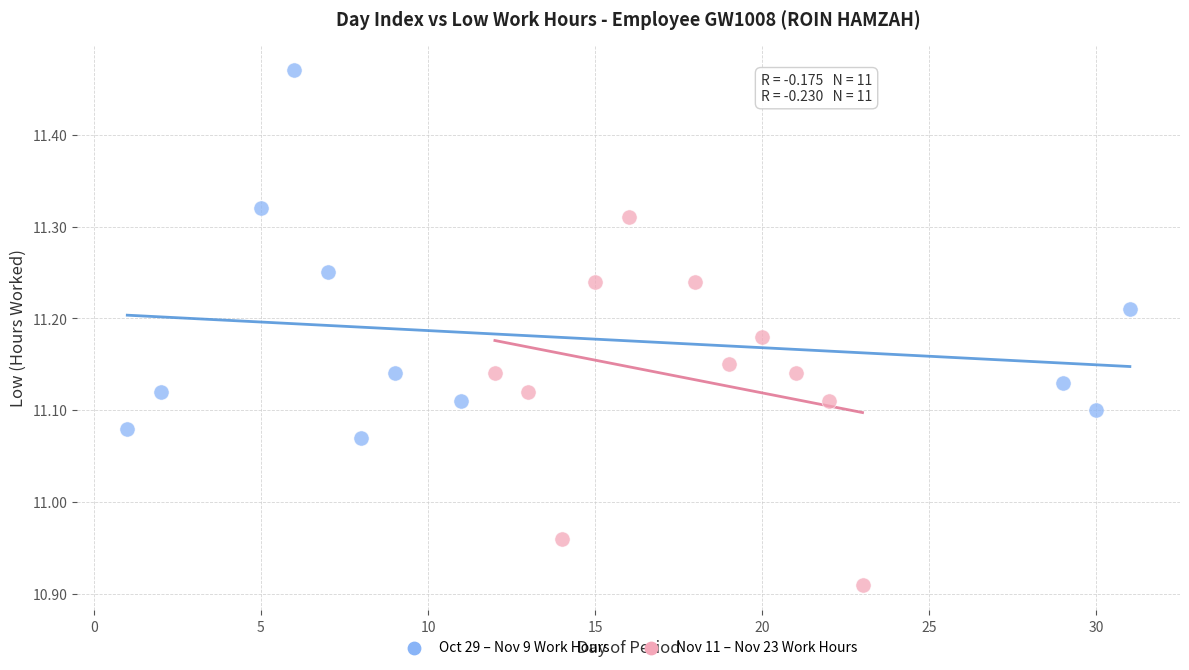

Which series reaches the maximum Y coordinate?

Oct 29 – Nov 9 Work Hours